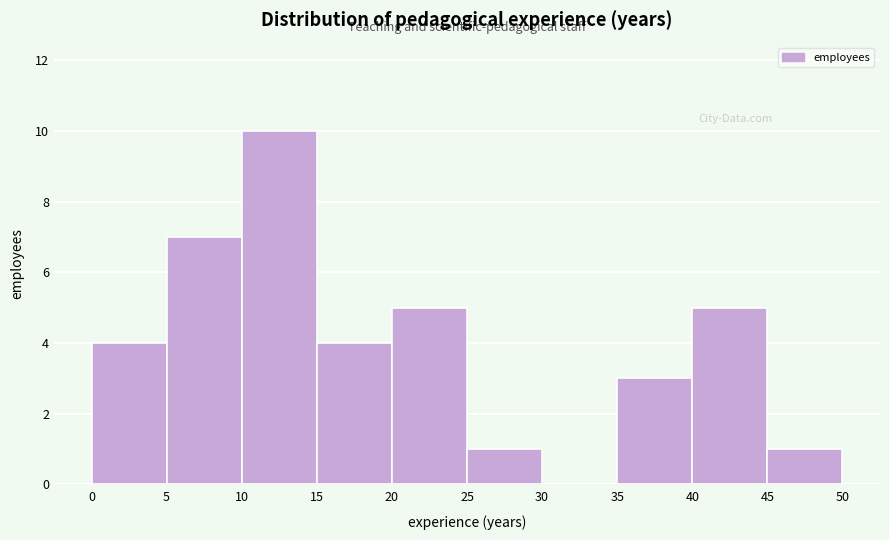

Over which range of the x-axis is the bar tallest?

10 to 15